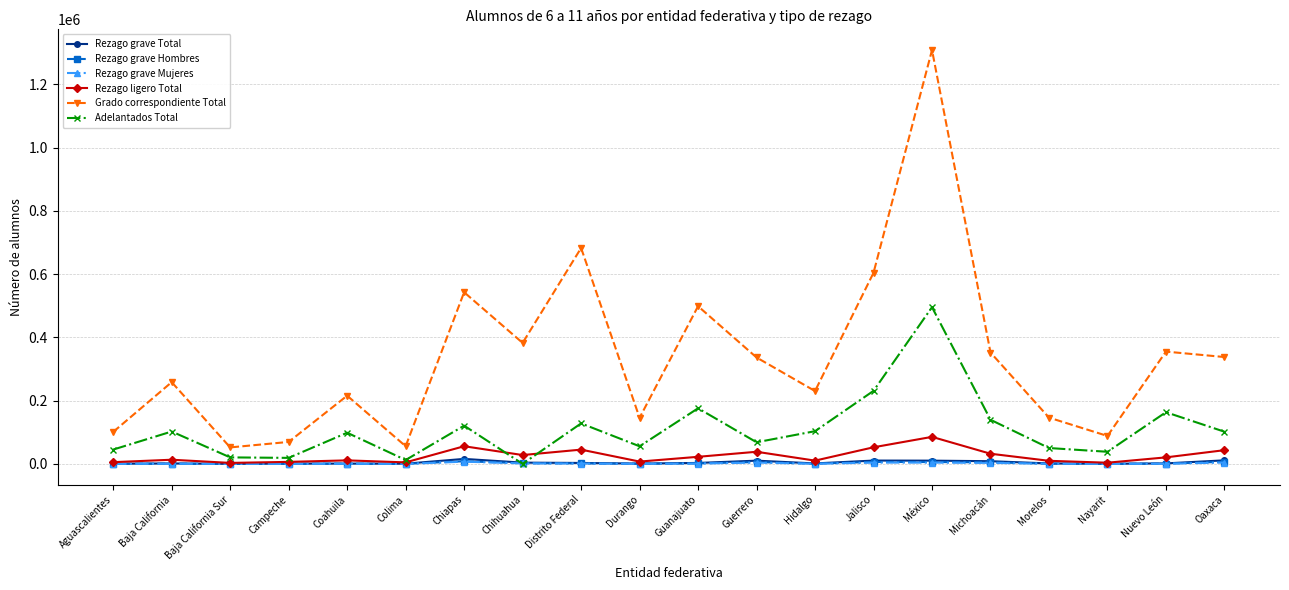

Which series has the largest range (max minus min)?

Grado correspondiente Total